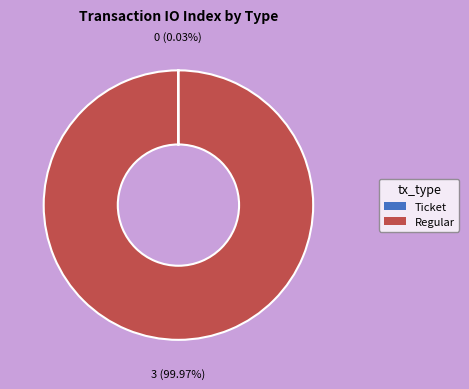

Is there a majority slice in this chart?

Yes